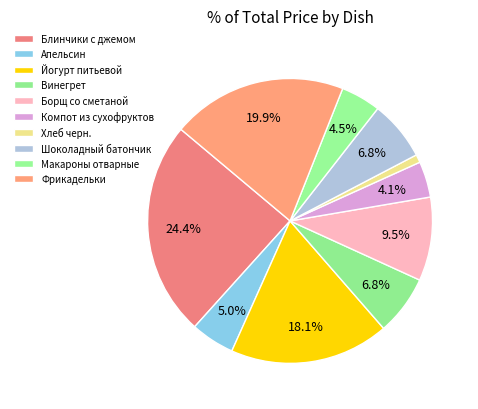

How many slices are in this pie chart?

10